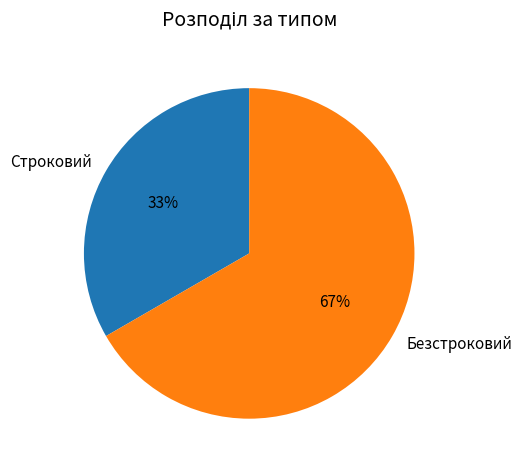

What is the majority slice?

Безстроковий